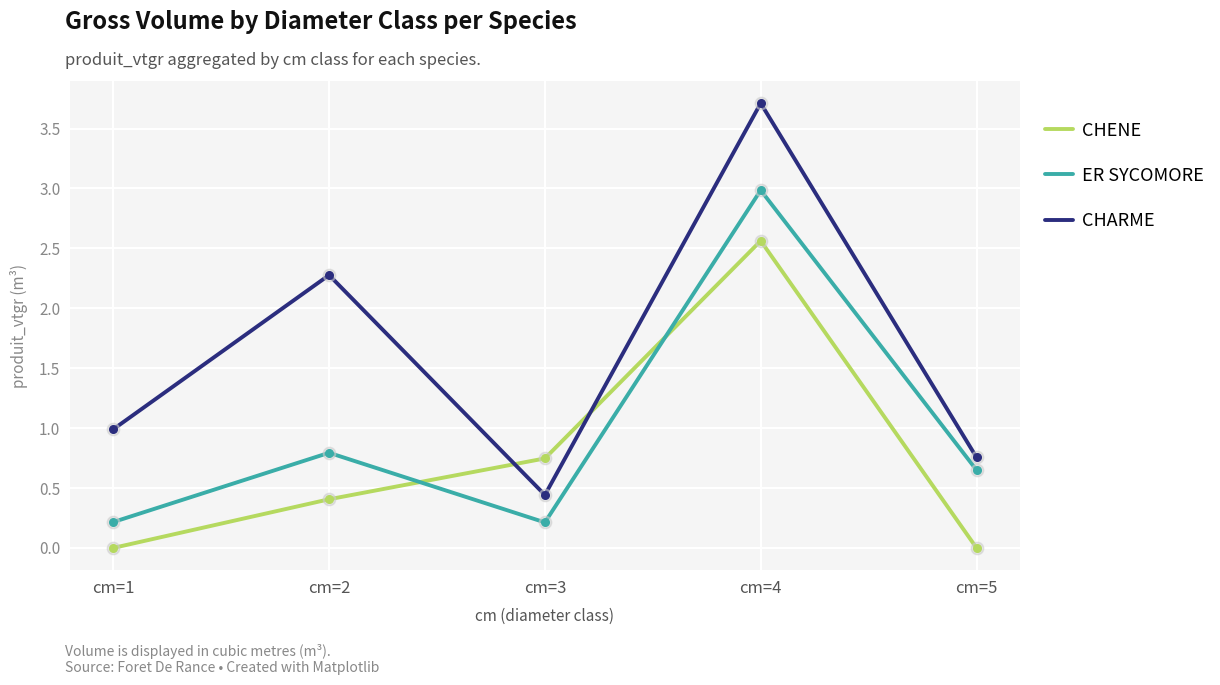

Which series has the widest spread of values?

CHARME